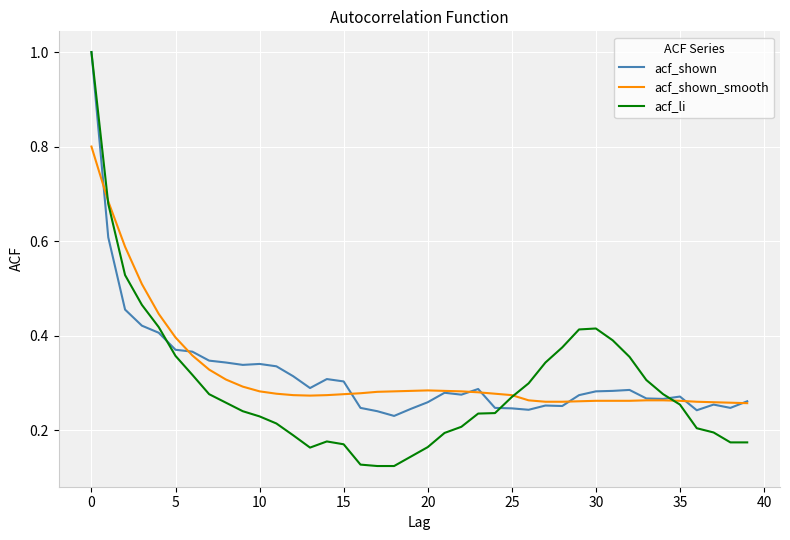

What is the greatest value displayed?

1.0